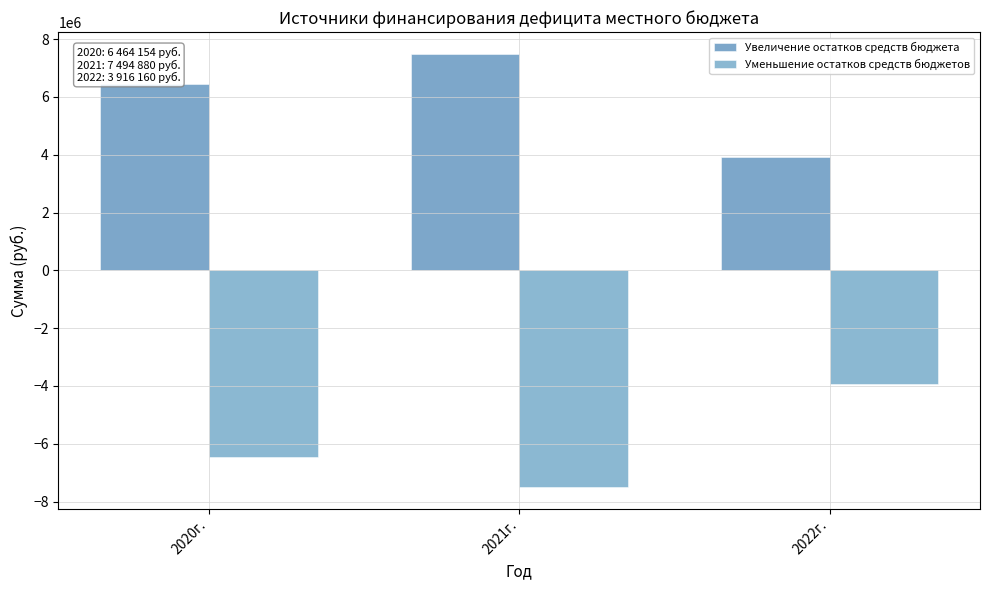

How many bars are there in total?

6